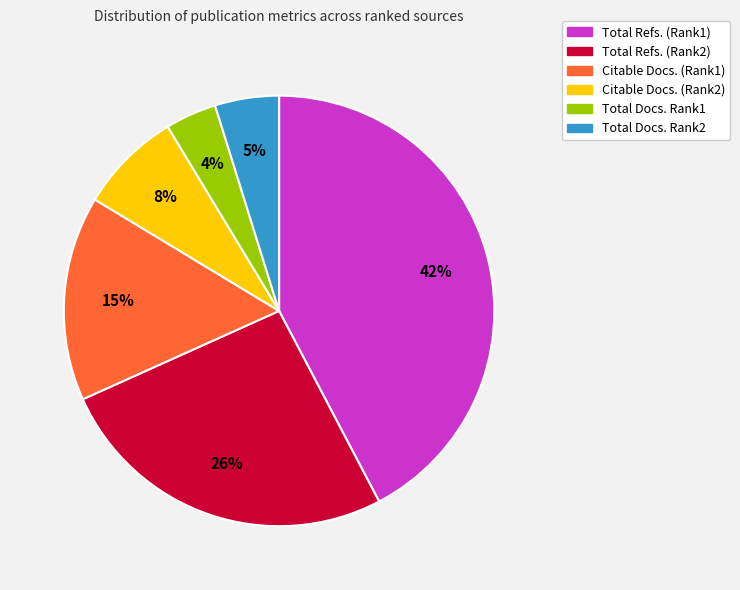

How many segments does this pie chart have?

6